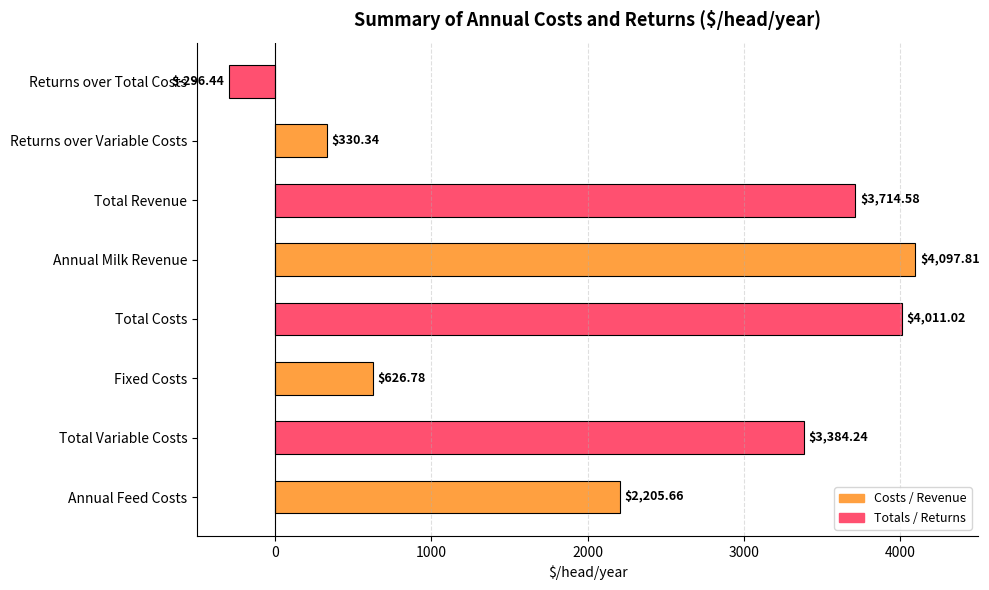

Between Fixed Costs and Total Costs, which is larger?

Total Costs